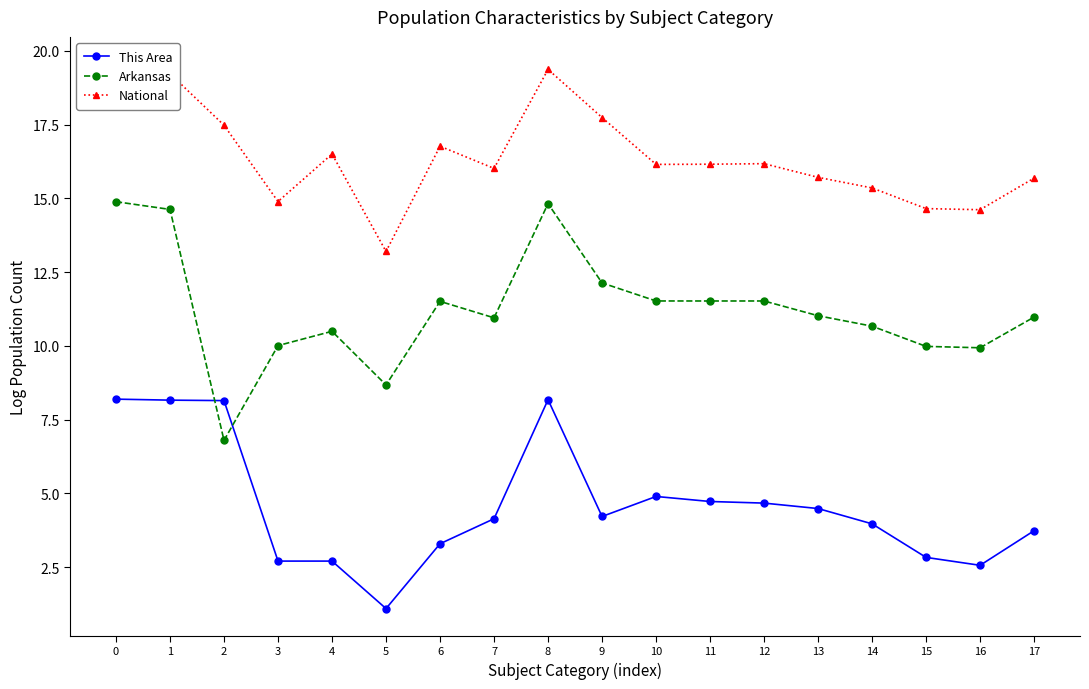

At which category does Arkansas reach its first local valley?

2